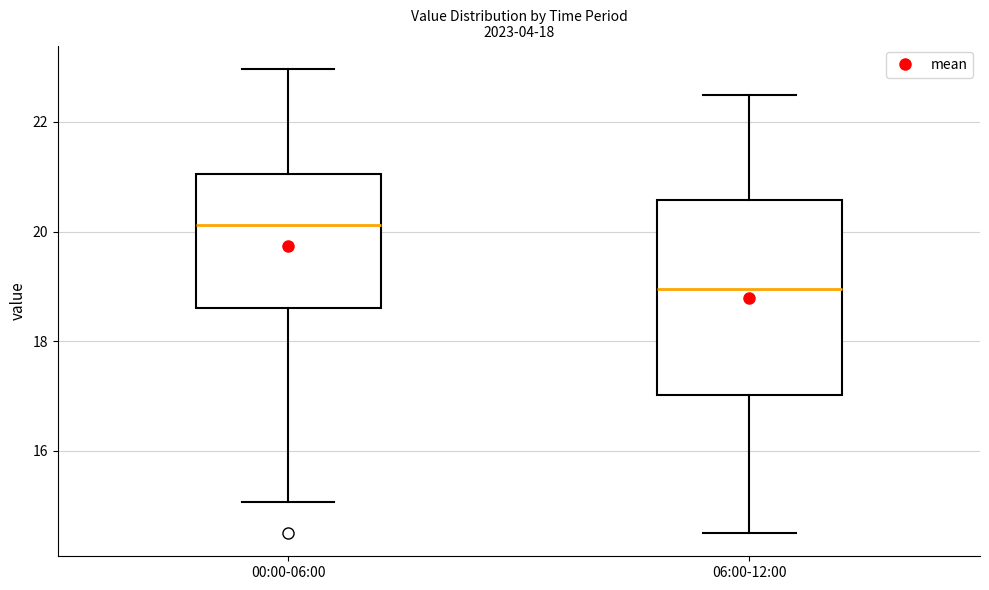

Comparing the boxes themselves (not the whiskers), which one is the tallest?

06:00-12:00